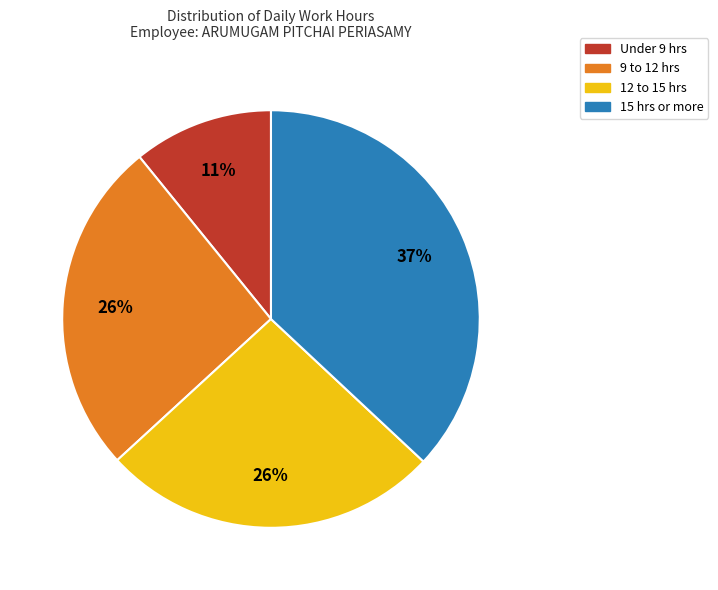

To the nearest percent, what is the average slice percentage?

25%